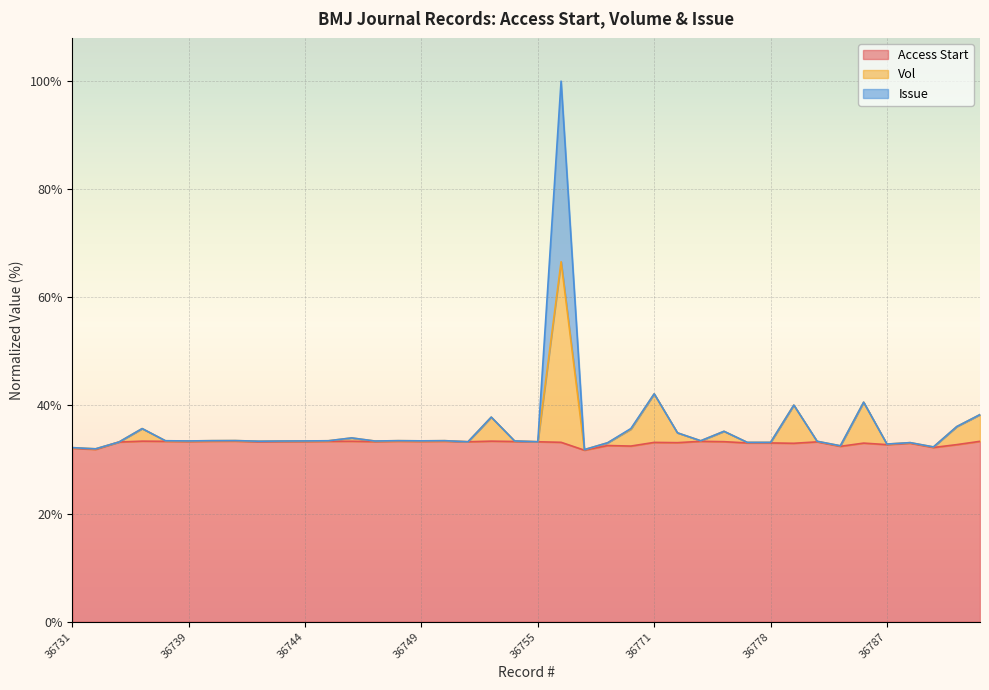

What is the spread (max minus min) of values at 36750?

0.3